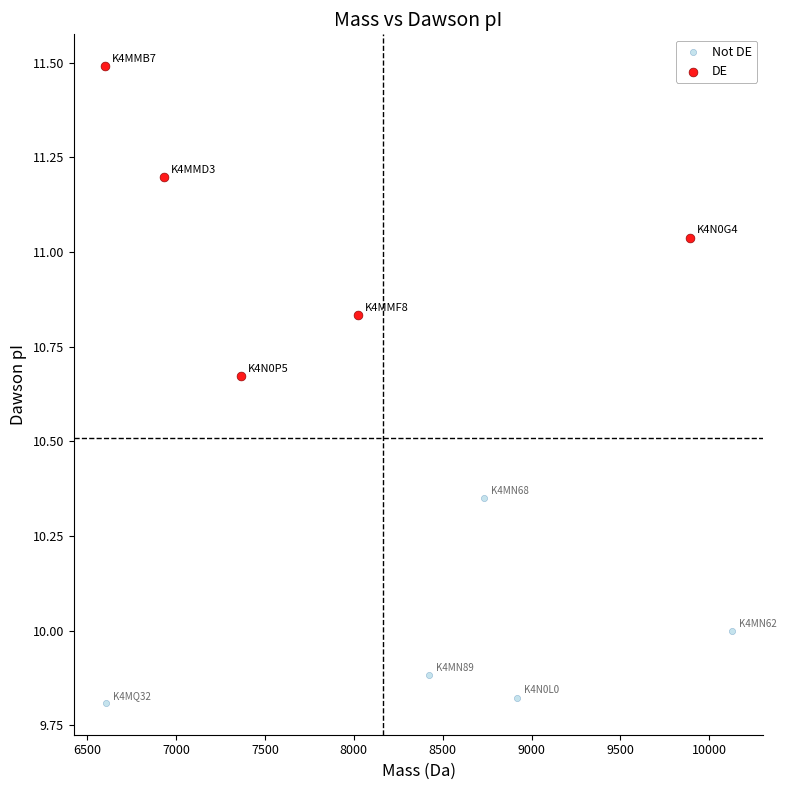

Which series reaches the minimum Y coordinate?

Not DE